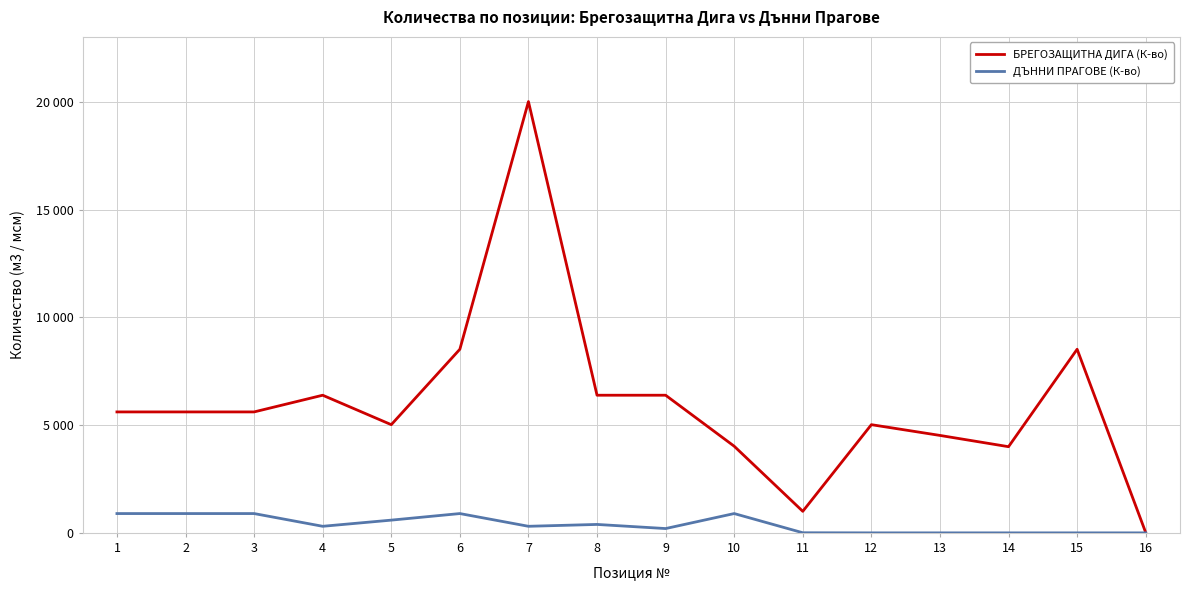

At which label does ДЪННИ ПРАГОВЕ (К-во) first exceed 305?

1